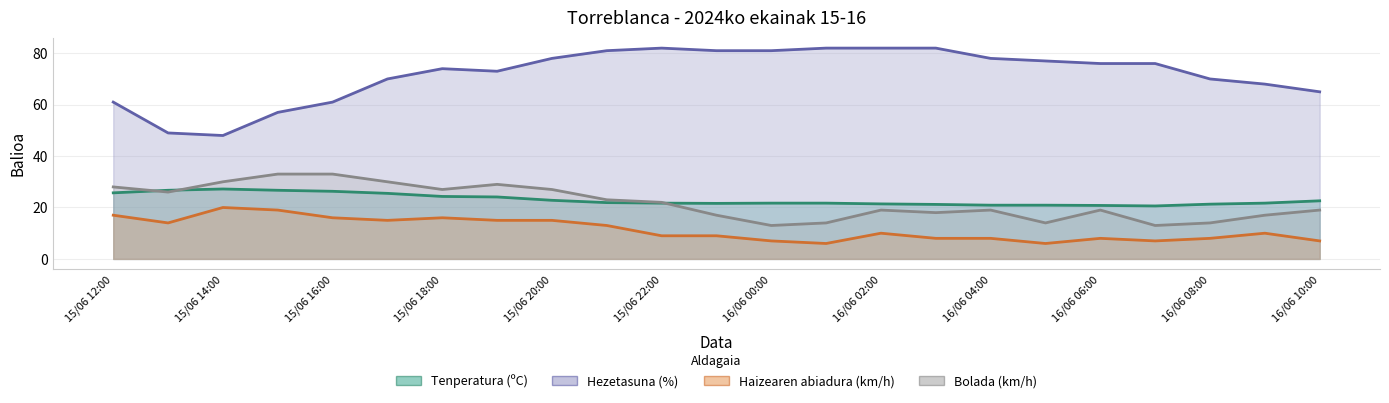

True or false: Hezetasuna (%) and Bolada (km/h) cross at least once.

False